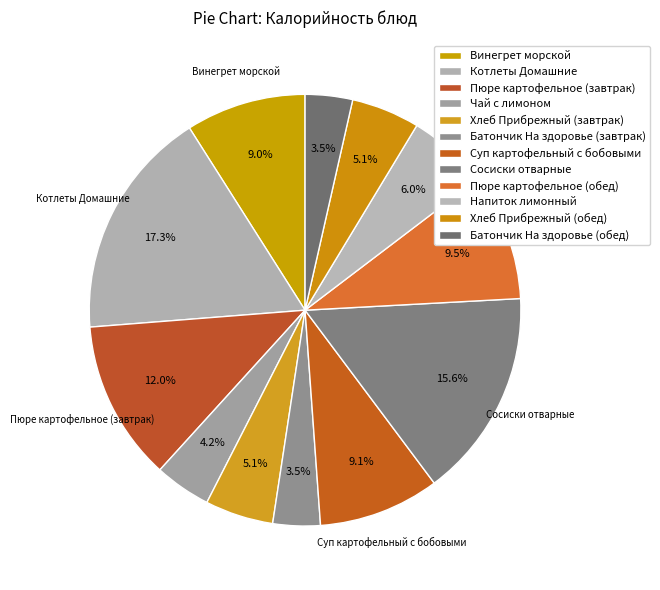

Rank the categories by value from lowest to highest.

Батончик На здоровье (завтрак), Батончик На здоровье (обед), Чай с лимоном, Хлеб Прибрежный (завтрак), Хлеб Прибрежный (обед), Напиток лимонный, Винегрет морской, Суп картофельный с бобовыми, Пюре картофельное (обед), Пюре картофельное (завтрак), Сосиски отварные, Котлеты Домашние